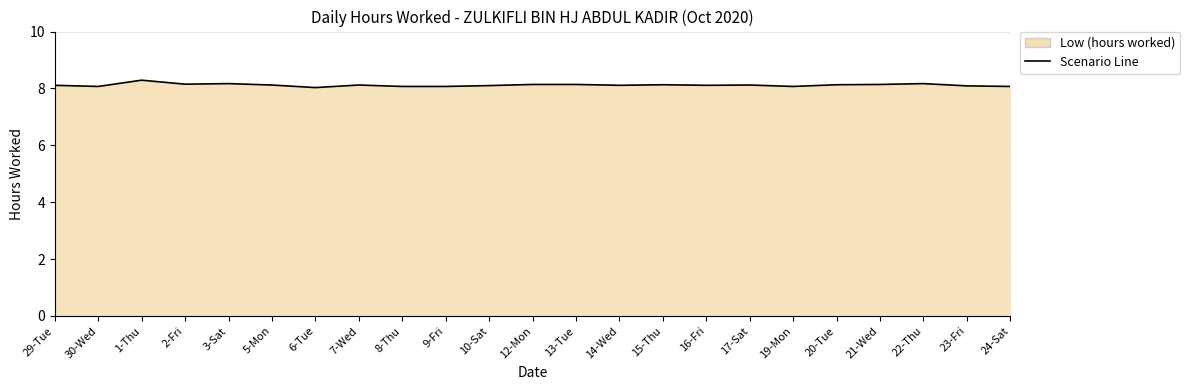

Rank the categories by value from highest to lowest.

1-Thu, 3-Sat, 22-Thu, 2-Fri, 12-Mon, 13-Tue, 21-Wed, 15-Thu, 20-Tue, 5-Mon, 7-Wed, 17-Sat, 29-Tue, 14-Wed, 16-Fri, 10-Sat, 23-Fri, 30-Wed, 8-Thu, 9-Fri, 19-Mon, 24-Sat, 6-Tue